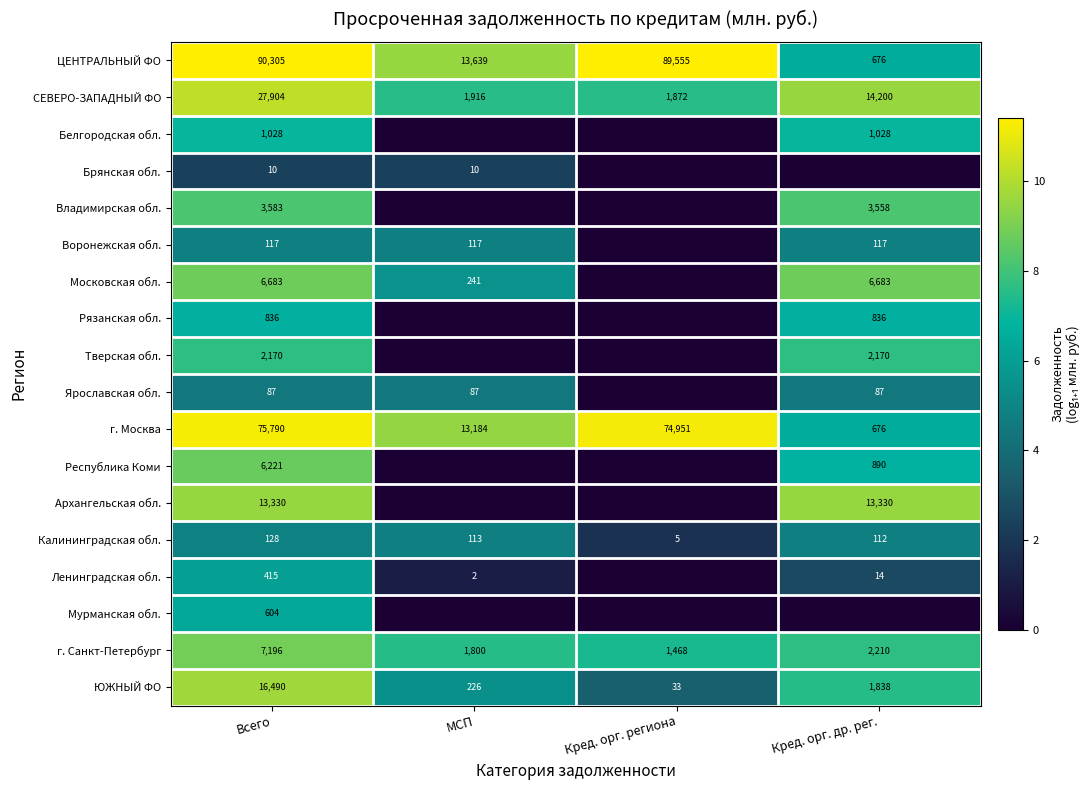

At how many categories does at least one series exceed 1?

4